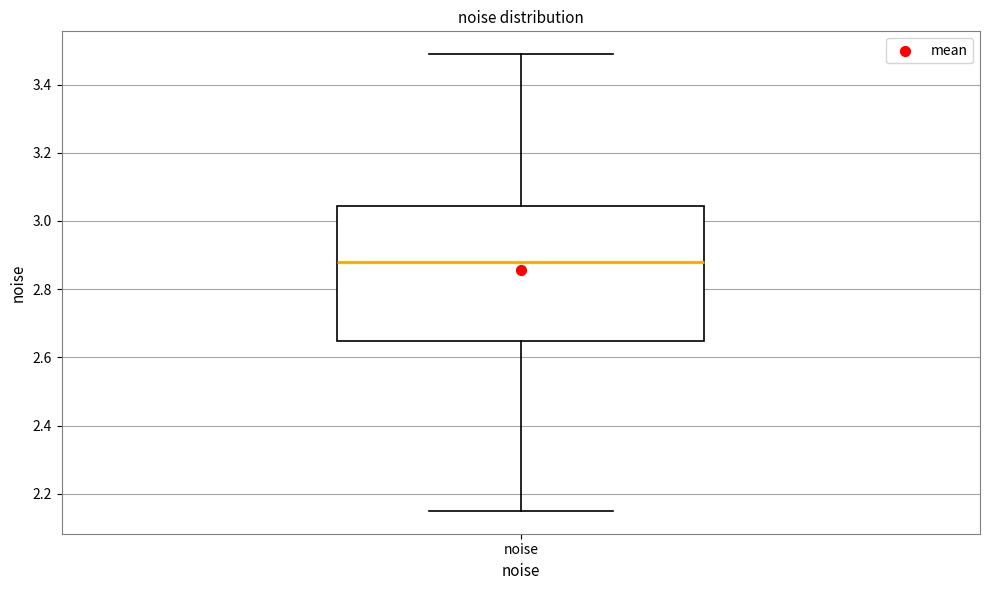

Transcribe this box plot: give where the median line is, the range the box spans, and where the two whiskers end, as read against the y-axis. The values are not printed on the chart, so give them approximately, as read against the axis.

median 2.88, box 2.64 to 3.04, whiskers 2.14 to 3.48